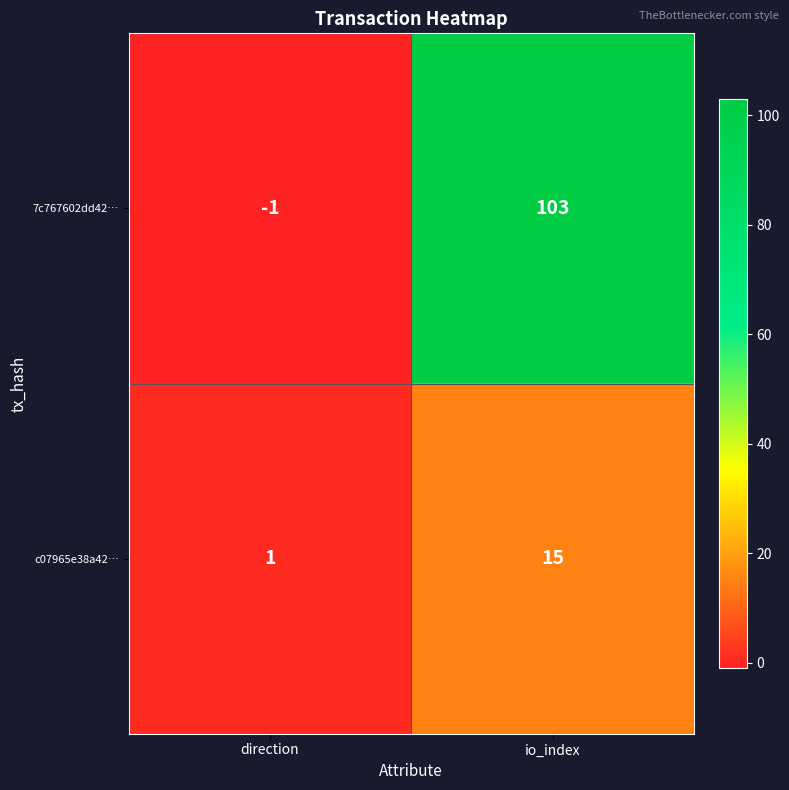

Rank the categories by c07965e38a42… value from highest to lowest.

io_index, direction